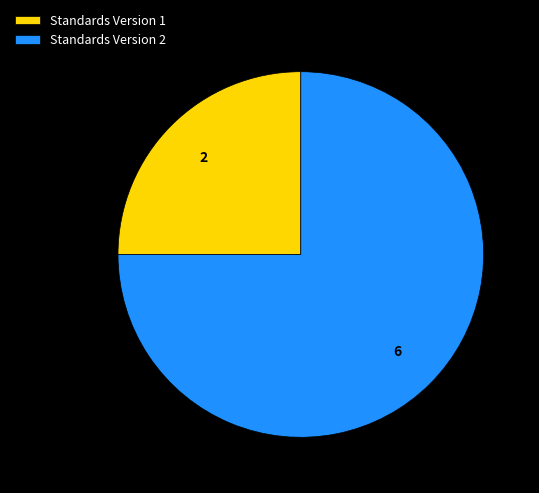

Is the sum of Standards Version 1 and Standards Version 2 greater than half?

Yes